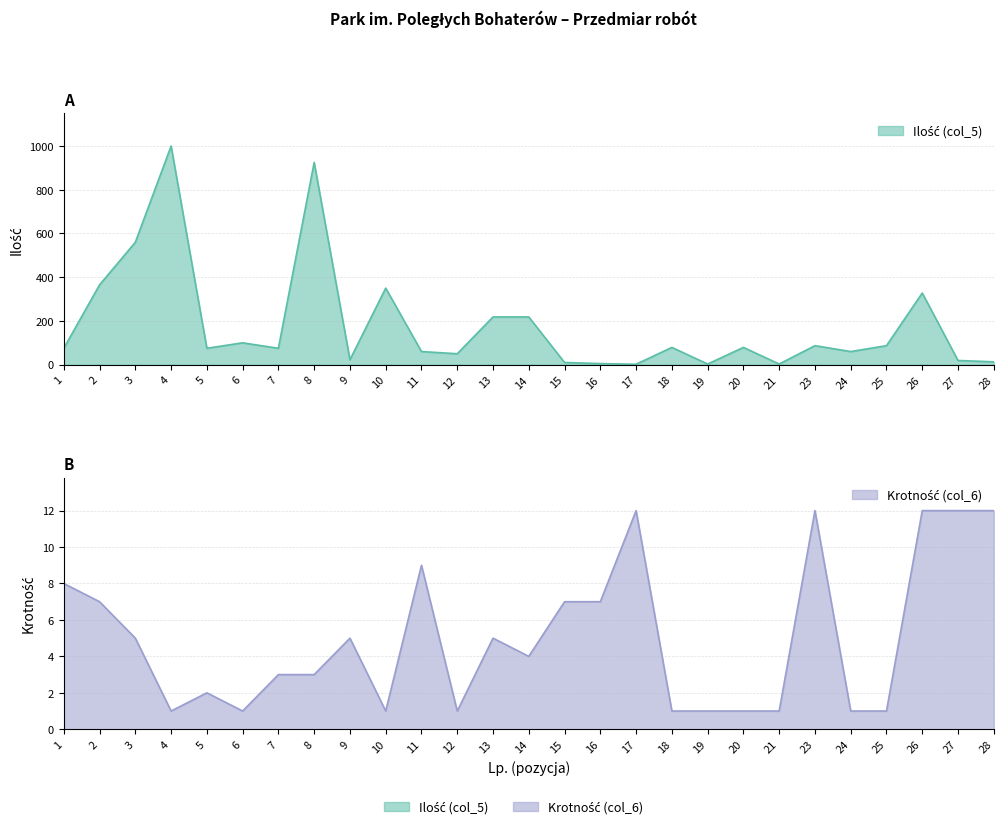

What is the minimum value for Ilość (col_5)?

2.0